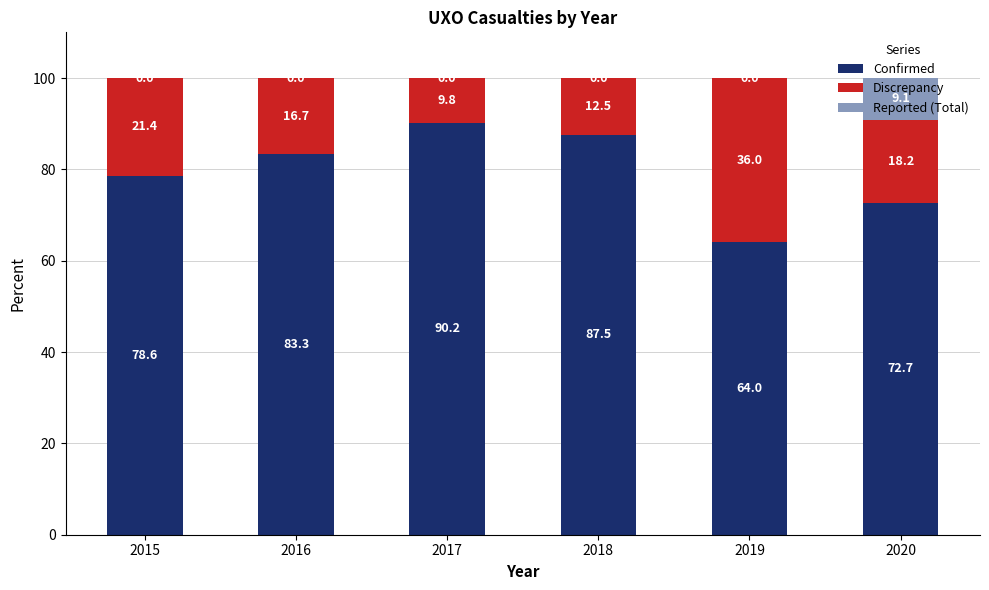

Where is Confirmed nearest to the value 77?

2015